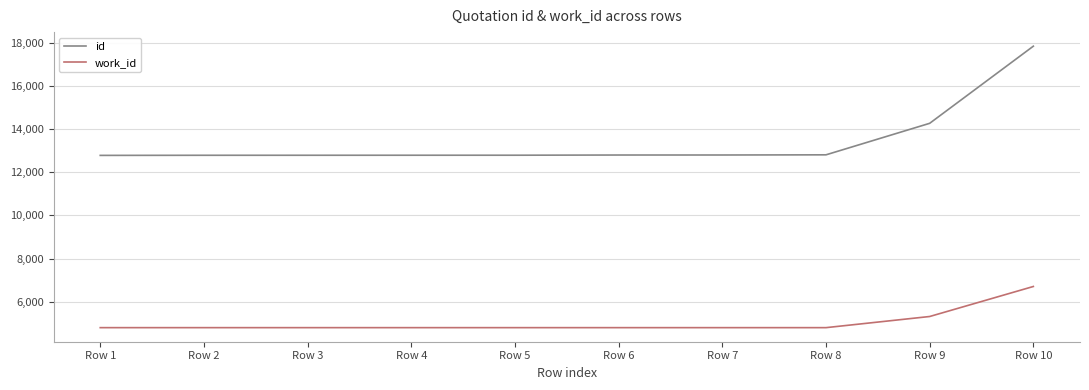

What is the difference between the id values at Row 8 and Row 10?

5031